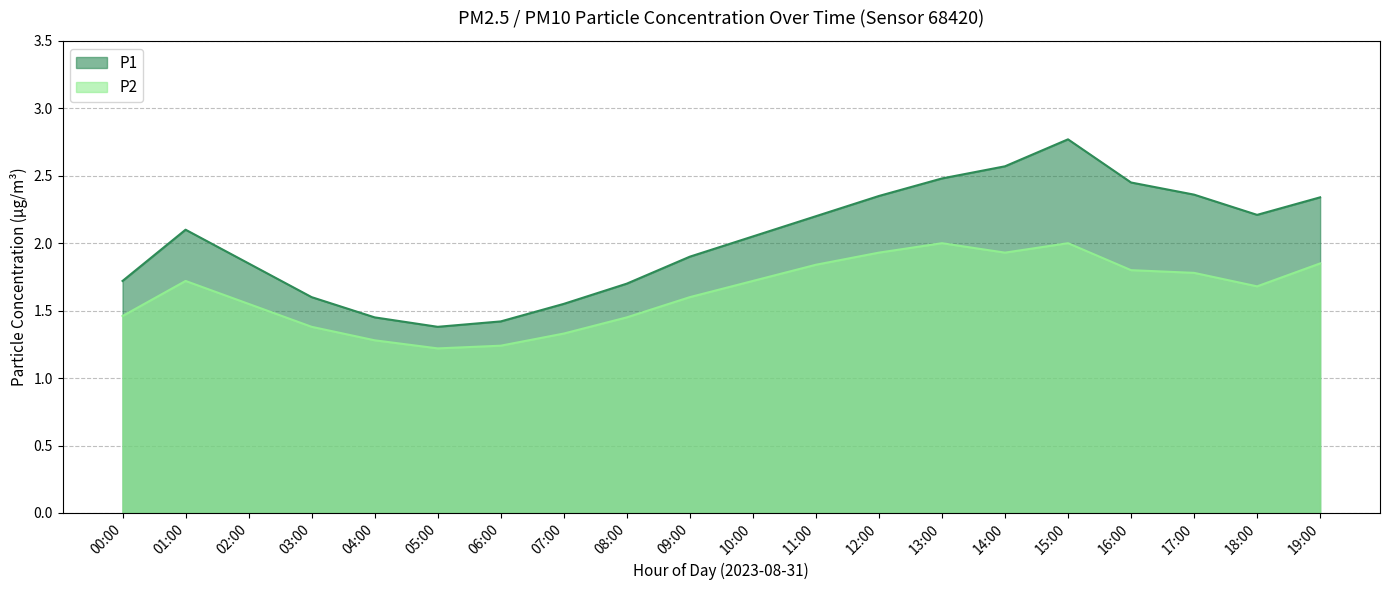

What position from the left is 15:00?

16